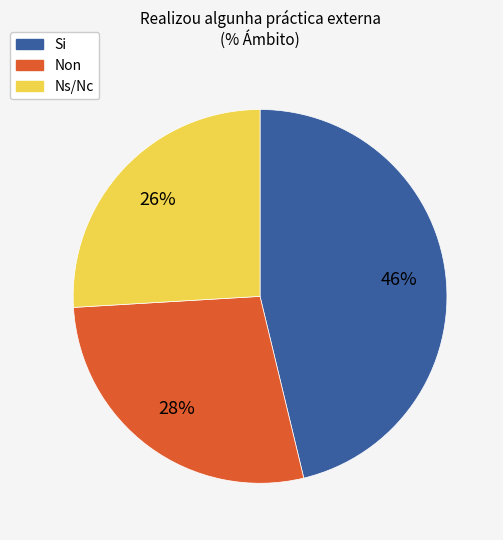

To the nearest percent, what is the combined percentage of Si and Ns/Nc?

72%